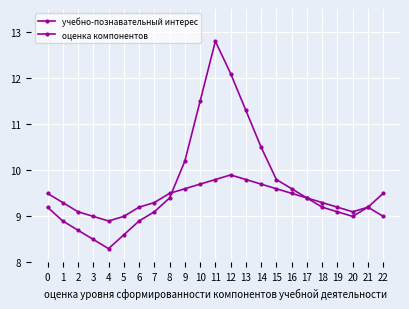

How many times do оценка компонентов and учебно-познавательный интерес cross each other?

1